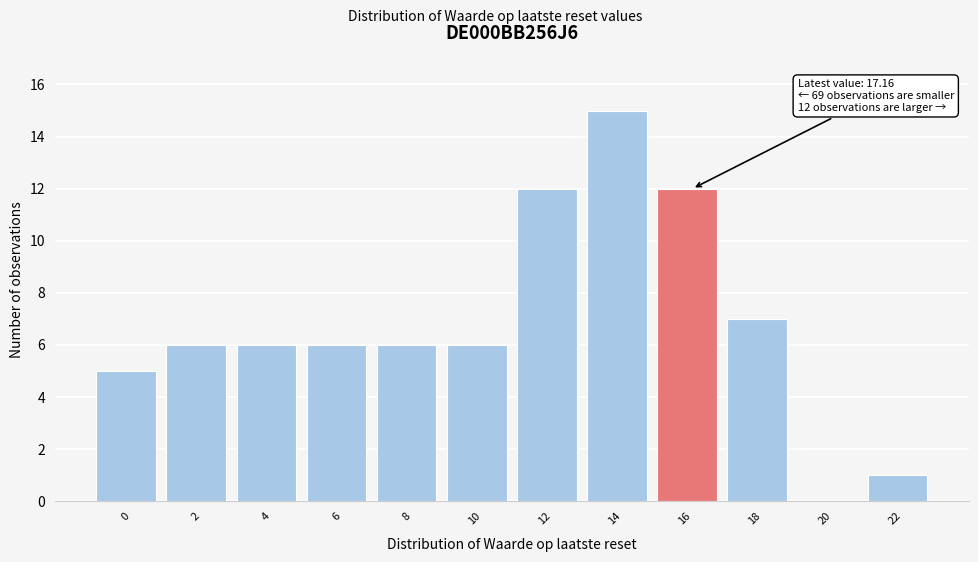

Reading right to left, list all the values displayed in this chart.

22=1	20=0	18=7	16=12	14=15	12=12	10=6	8=6	6=6	4=6	2=6	0=5